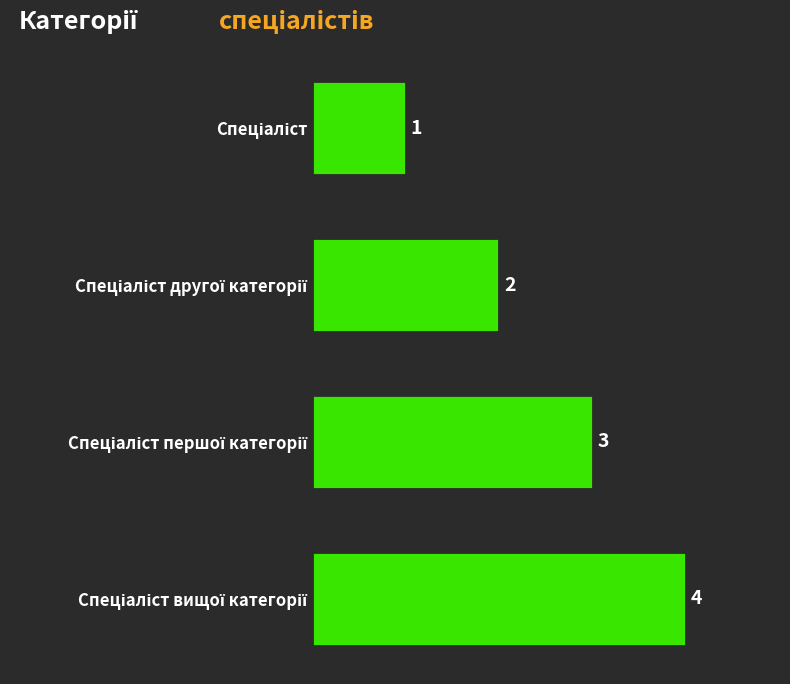

What is the sum of all values?

10